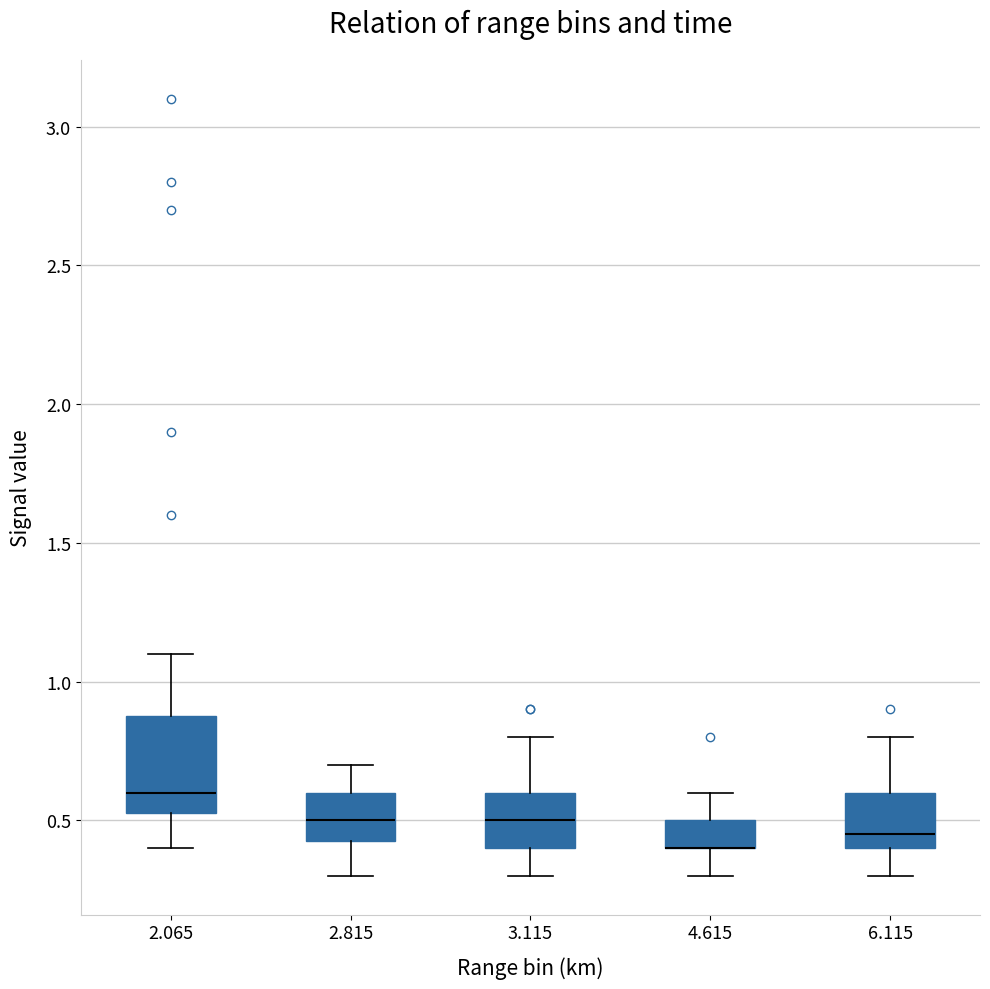

Reading left to right, transcribe this box plot: for each box, give where its median line is, the range the box spans, and where its two whiskers end, as read against the y-axis. The values are not printed on the chart, so give them approximately, as read against the axis.

2.065: median 0.60, box 0.55 to 0.90, whiskers 0.40 to 1.10
2.815: median 0.50, box 0.45 to 0.60, whiskers 0.30 to 0.70
3.115: median 0.50, box 0.40 to 0.60, whiskers 0.30 to 0.80
4.615: median 0.40 (drawn on the box's lower edge), box 0.40 to 0.50, whiskers 0.30 to 0.60
6.115: median 0.45, box 0.40 to 0.60, whiskers 0.30 to 0.80